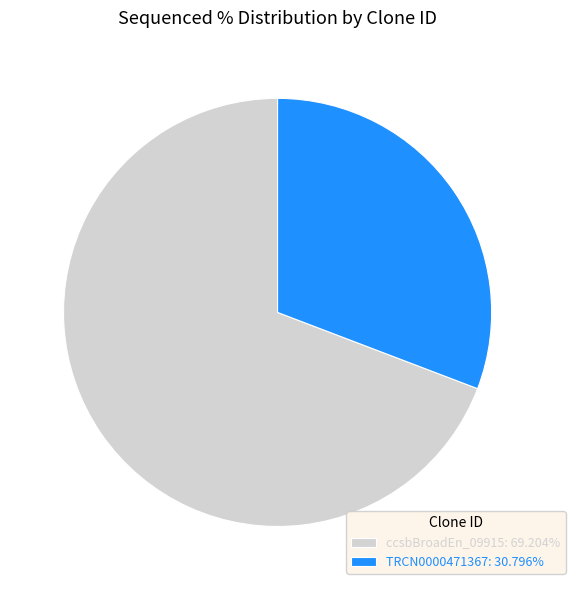

Combined, do ccsbBroadEn_09915: 69.204% and TRCN0000471367: 30.796% account for over 50%?

Yes